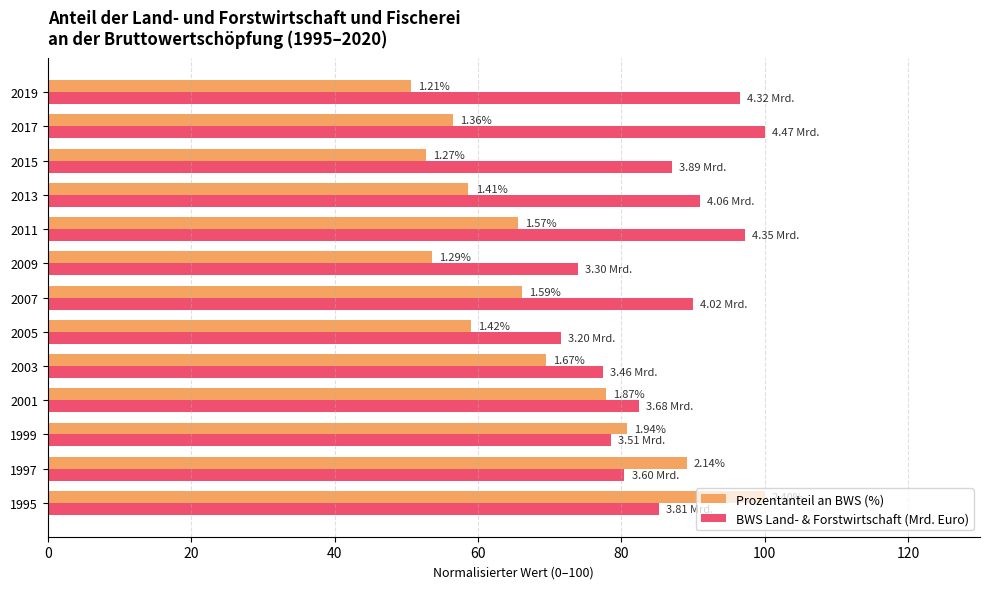

What is the value of the BWS Land- & Forstwirtschaft (Mrd. Euro) bar at the 10th from the left?

90.9